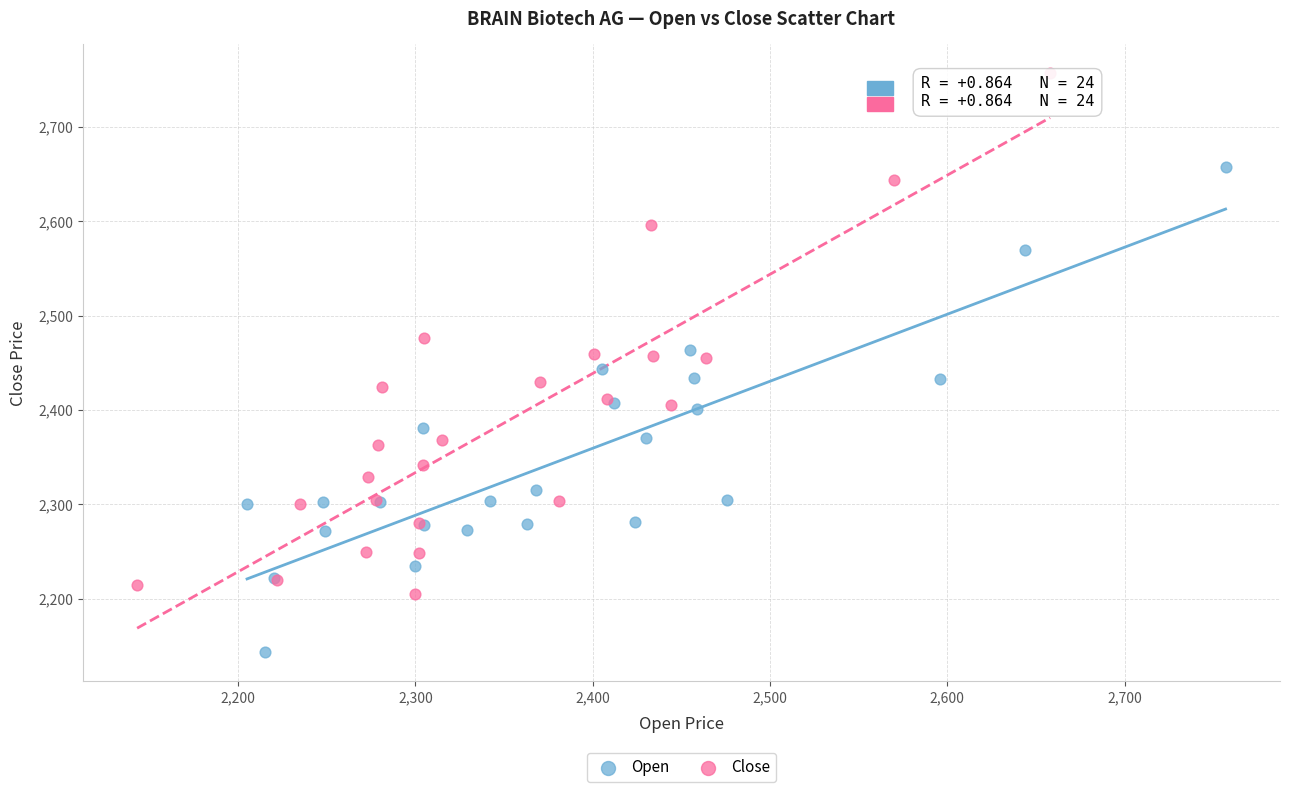

Which series contains the lowest Y value?

Open